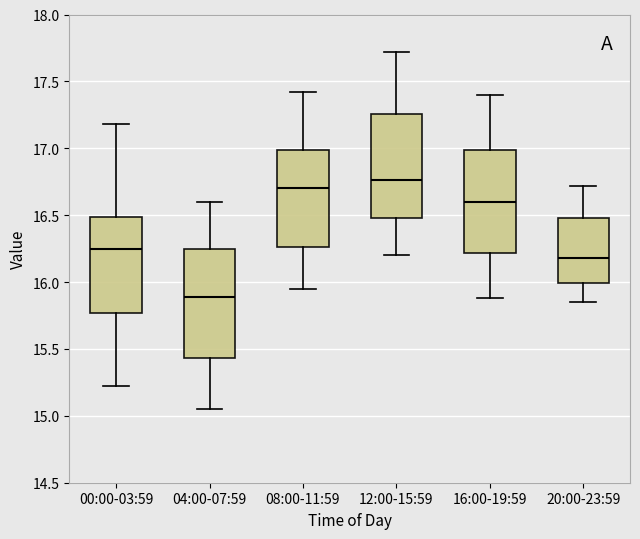

Which box's median line is the highest?

12:00-15:59